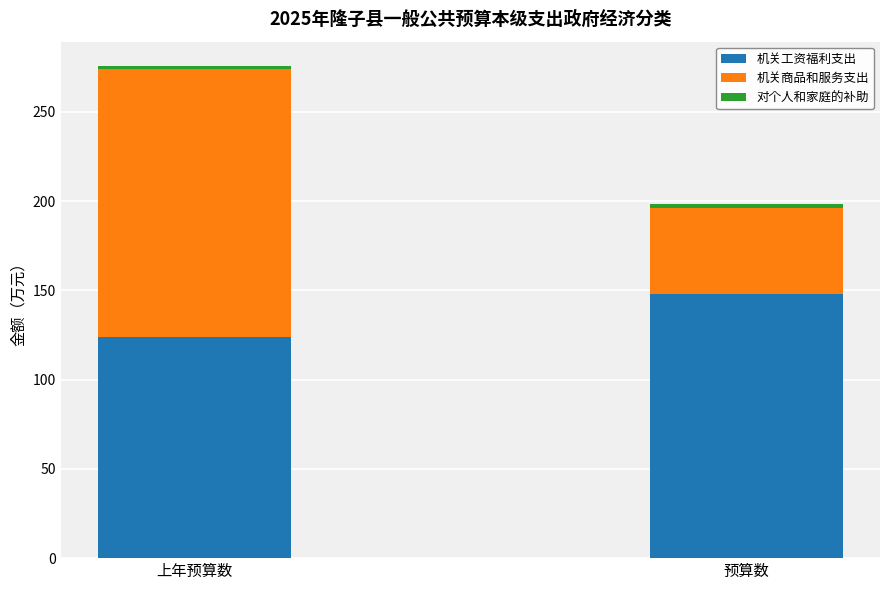

What is the minimum value for 机关工资福利支出?

123.7